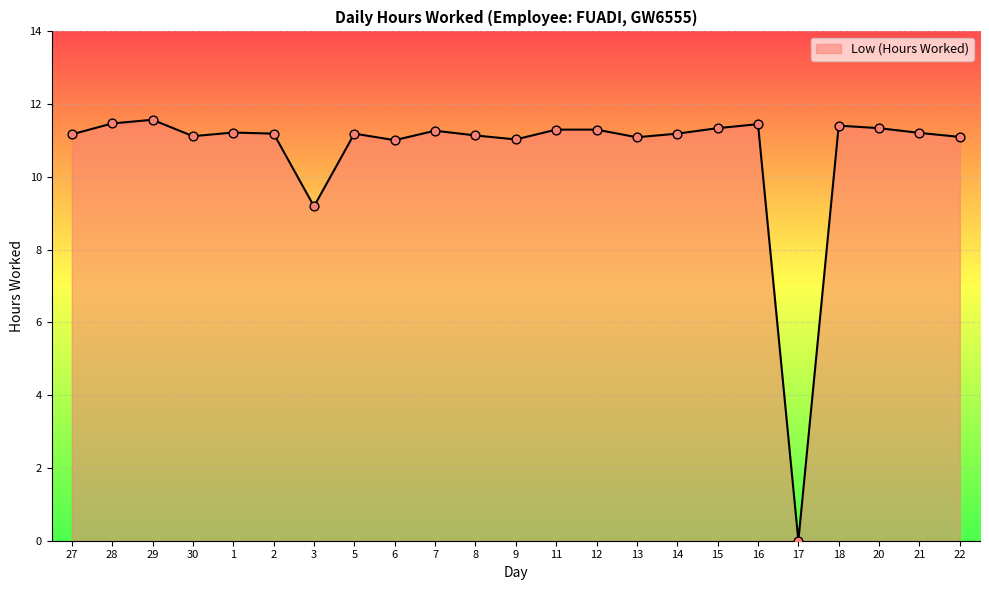

What is the change in value from 29 to 17?

-11.6